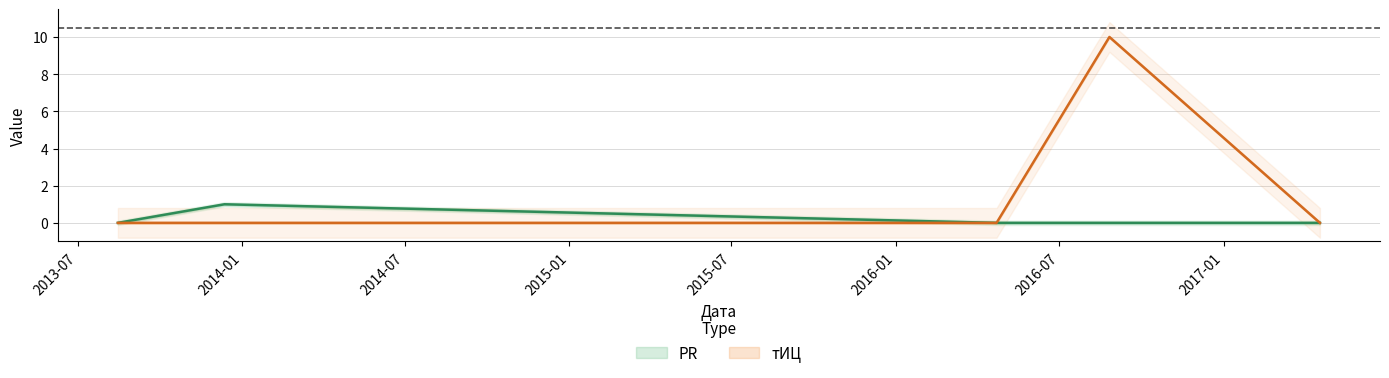

At how many categories does at least one series exceed 9?

1